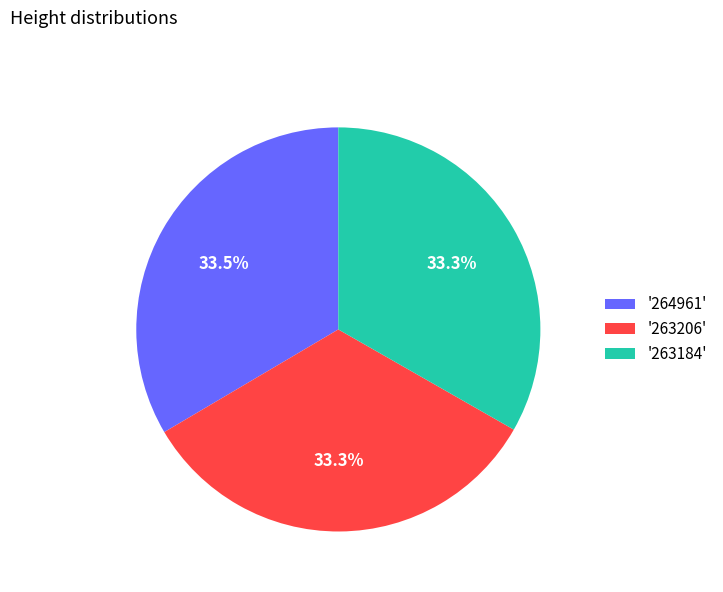

Does any single category account for the majority?

No